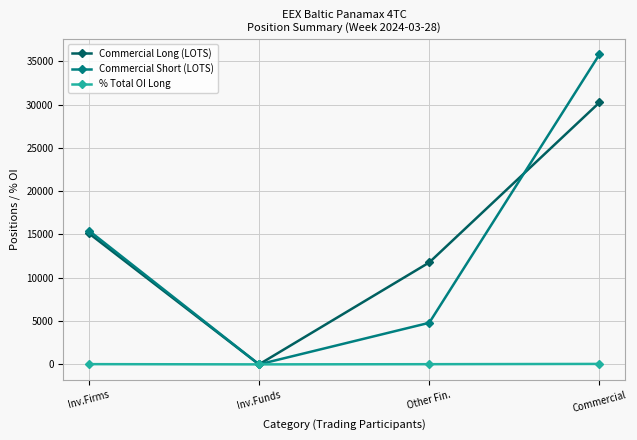

What is the difference between the maximum and minimum values in the % Total OI Long series?

52.9